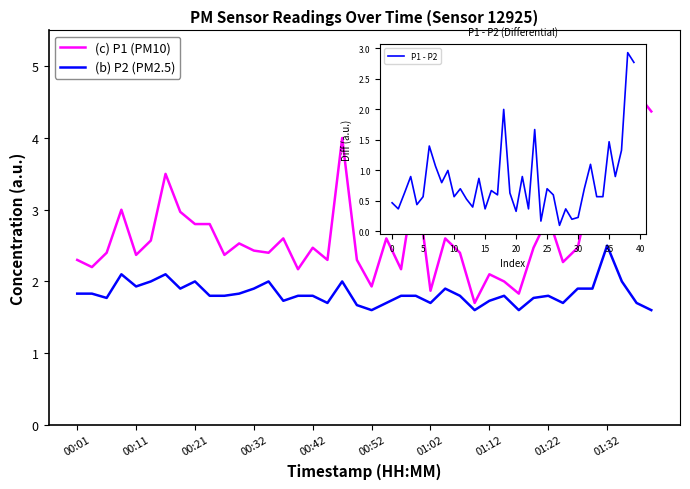

At 00:01, list the series in order from smallest to largest.

P1 - P2, (b) P2 (PM2.5), (c) P1 (PM10)